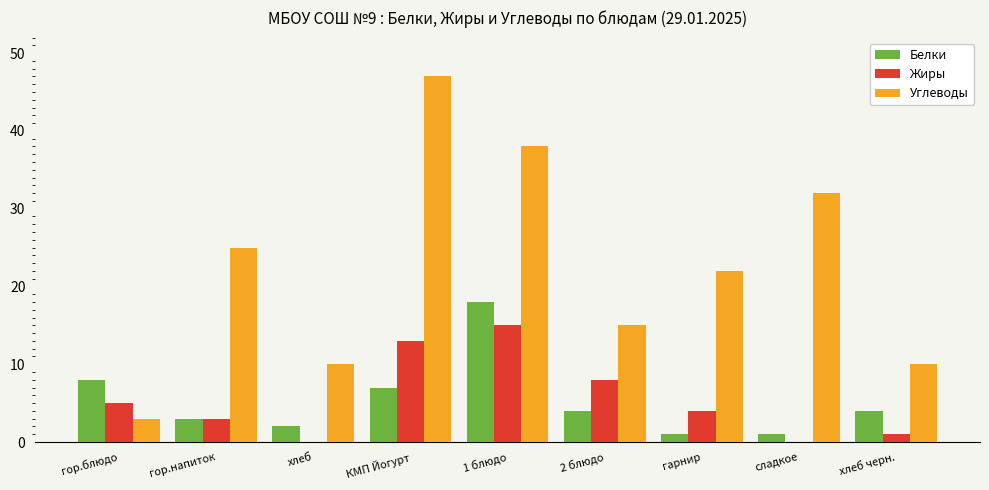

How many categories are shown in the chart?

9